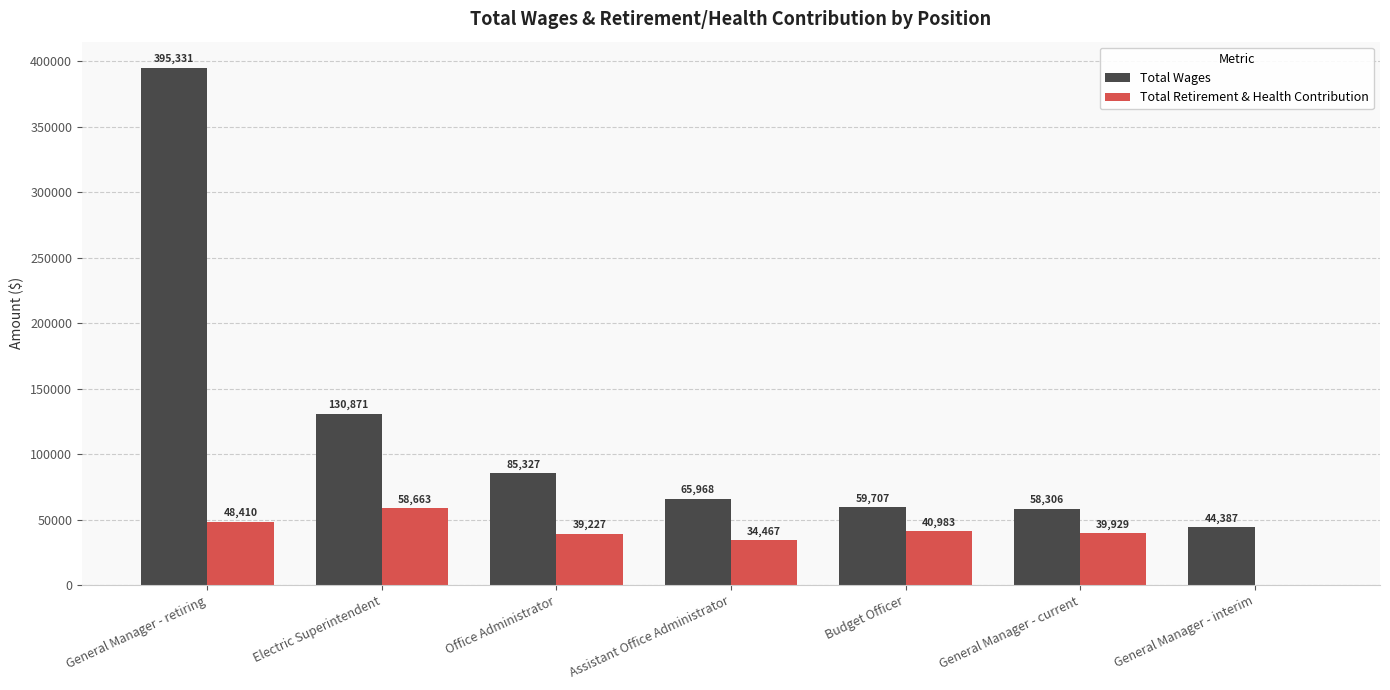

What are all the series names shown in the legend?

Total Wages, Total Retirement & Health Contribution